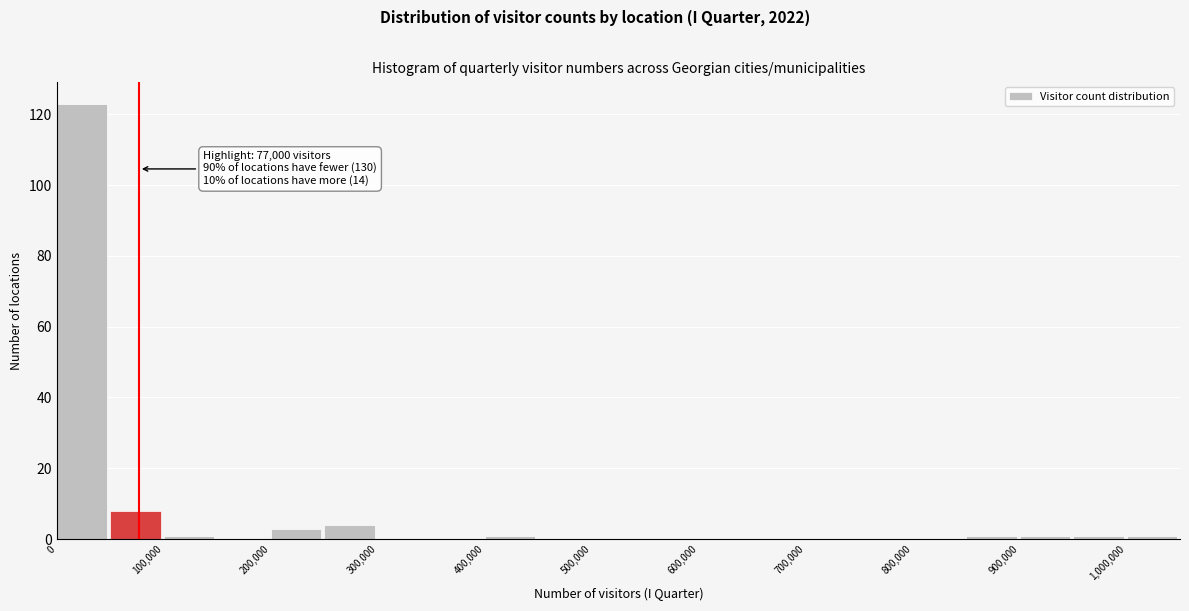

Which range on the x-axis has the tallest bar?

0 to 50000